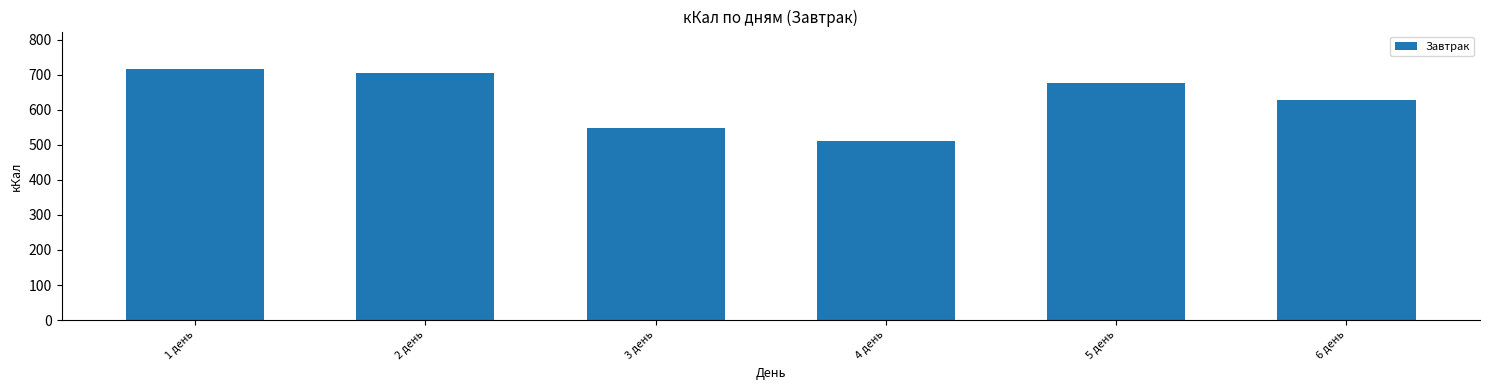

Reading left to right, transcribe all the data shown in this chart.

715.5	705.9	548.5	512.0	675.1	626.8